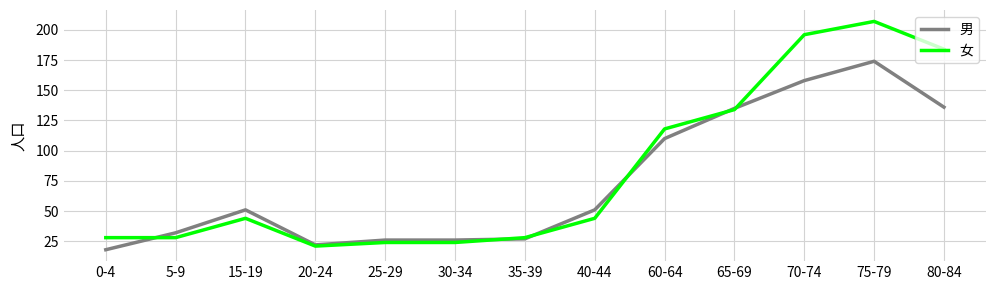

What is the approximate value of 男 at 30-34?

26